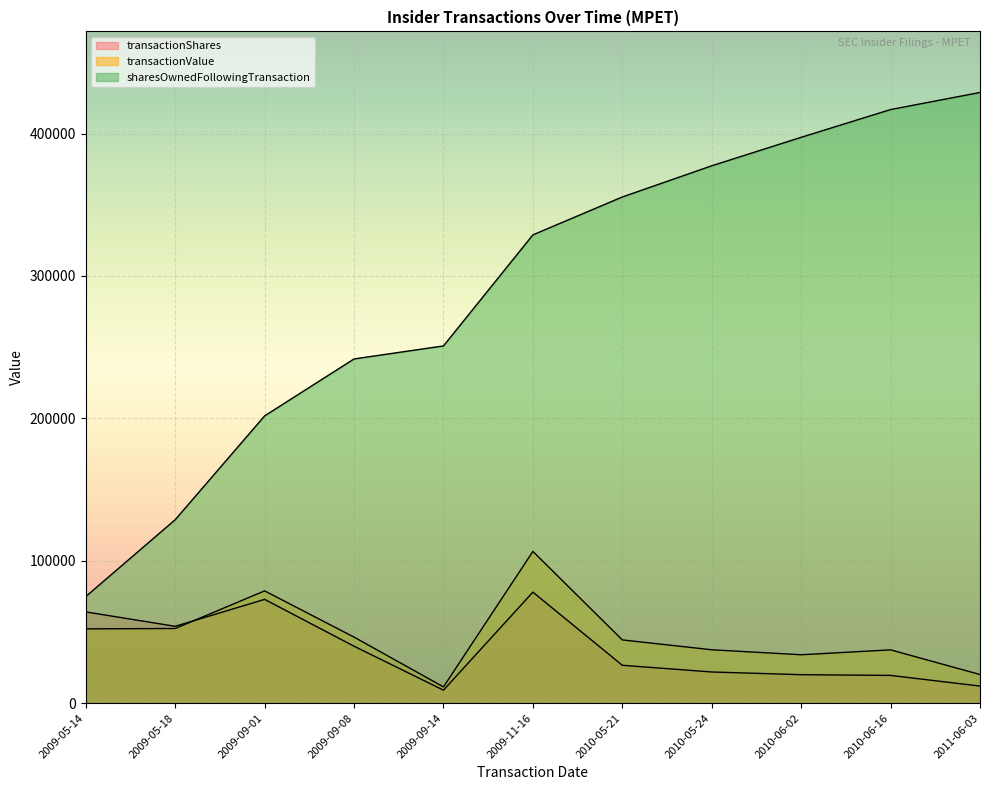

True or false: sharesOwnedFollowingTransaction and transactionShares intersect in this chart.

False